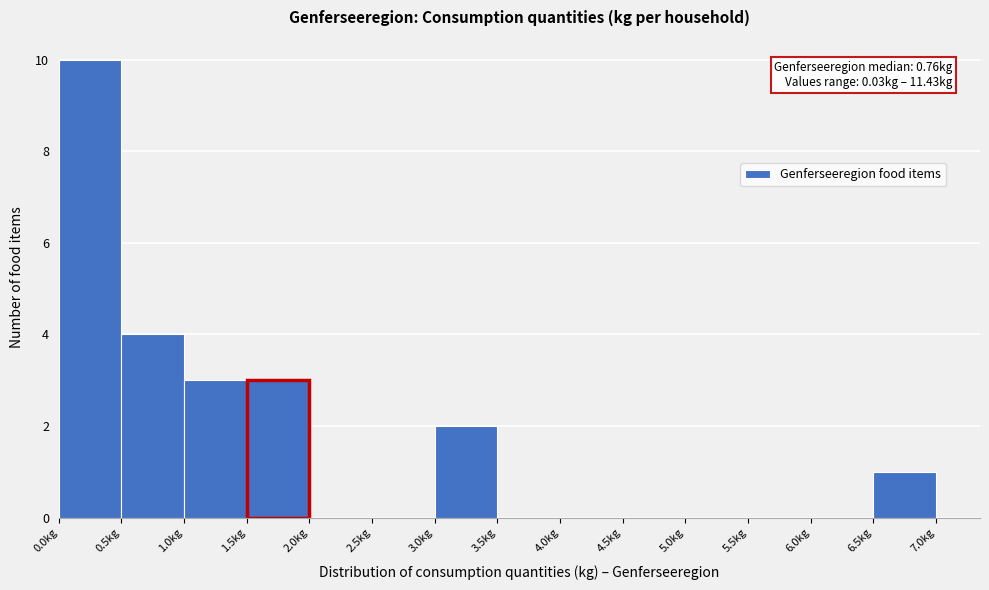

Which range on the x-axis has the tallest bar?

0.0 to 0.5